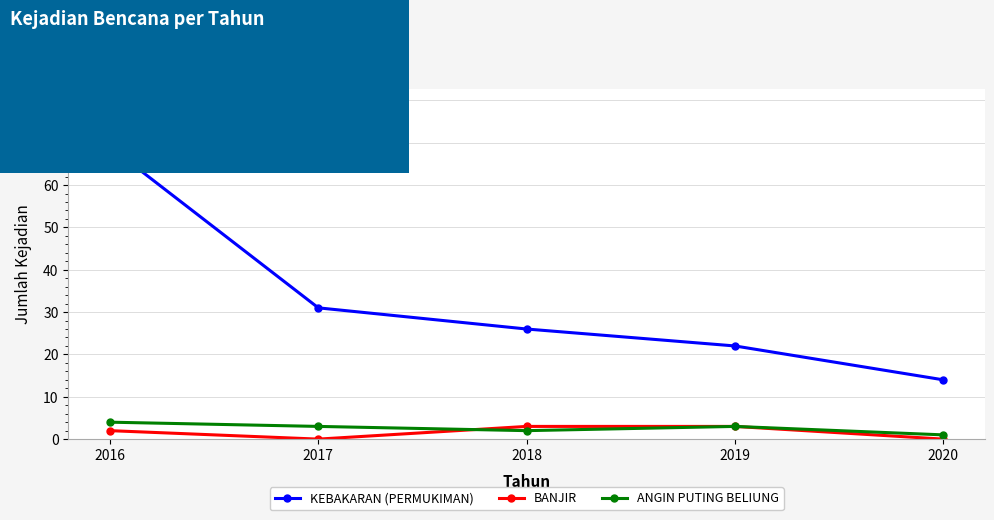

True or false: ANGIN PUTING BELIUNG and KEBAKARAN (PERMUKIMAN) cross at least once.

False